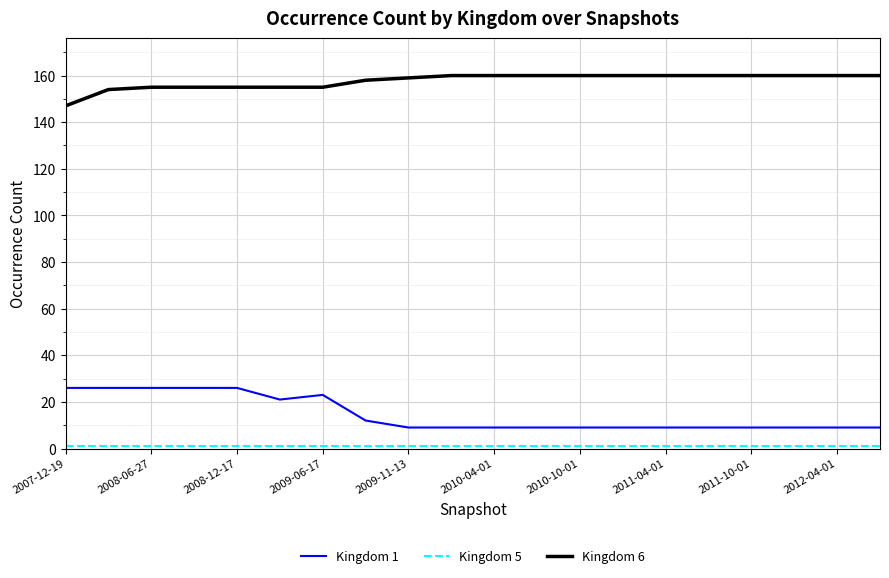

Which series has the largest total across all categories?

Kingdom 6